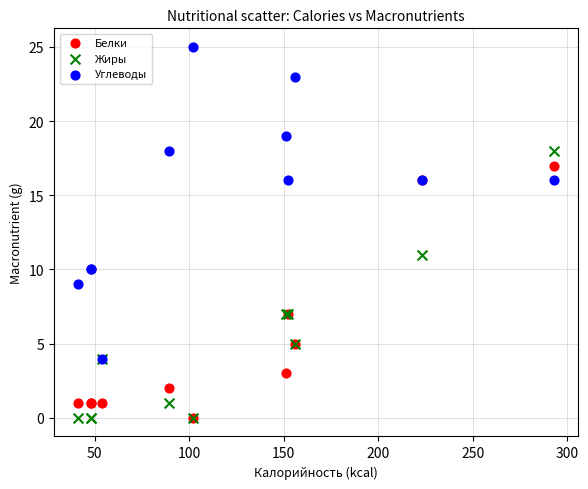

Which series reaches the maximum Y coordinate?

Углеводы